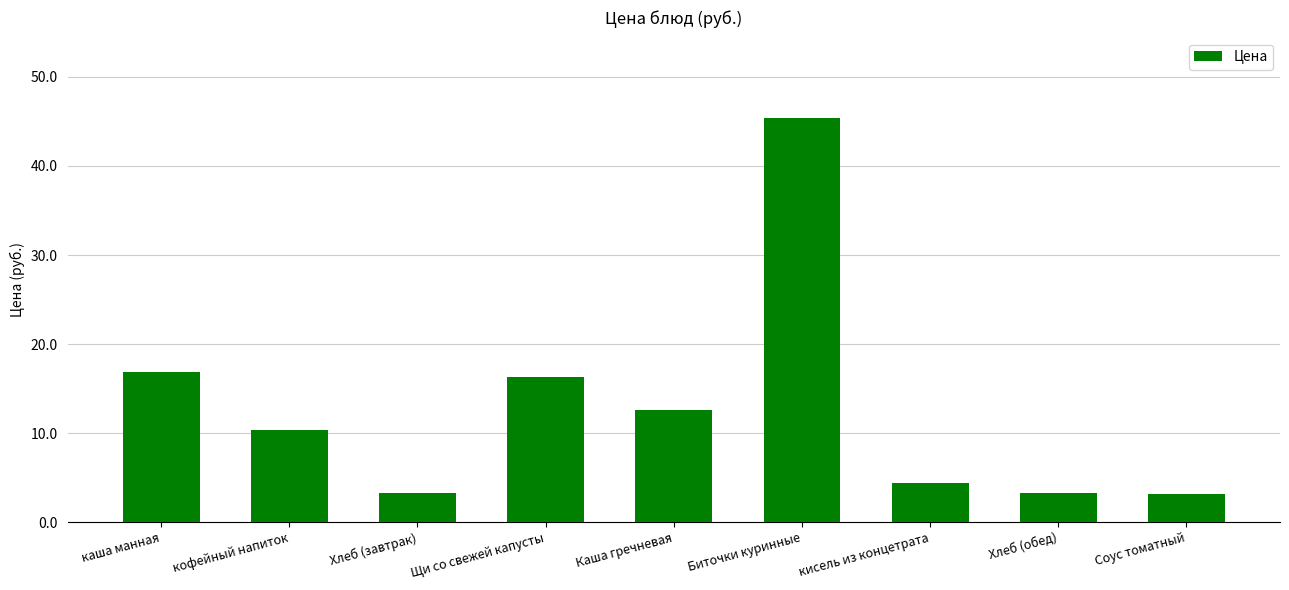

What is the average value?

12.8